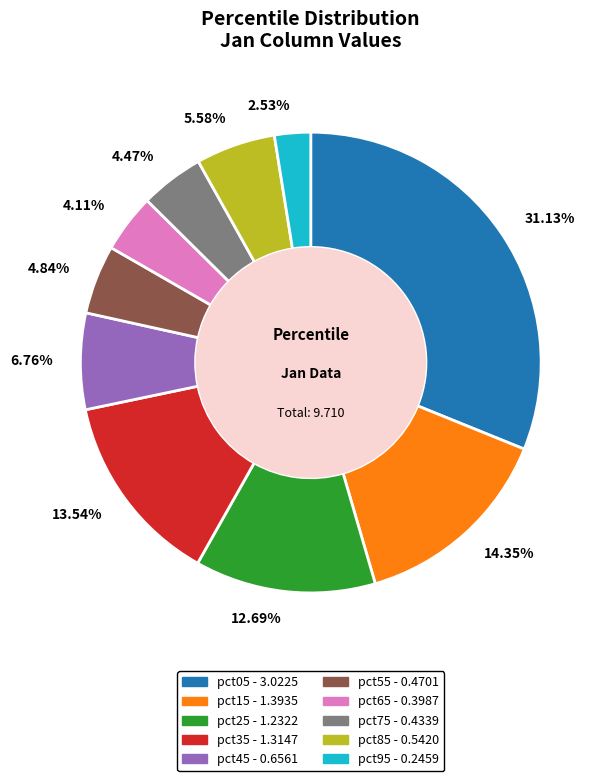

Which has a higher value, 13.54% or 4.47%?

13.54%